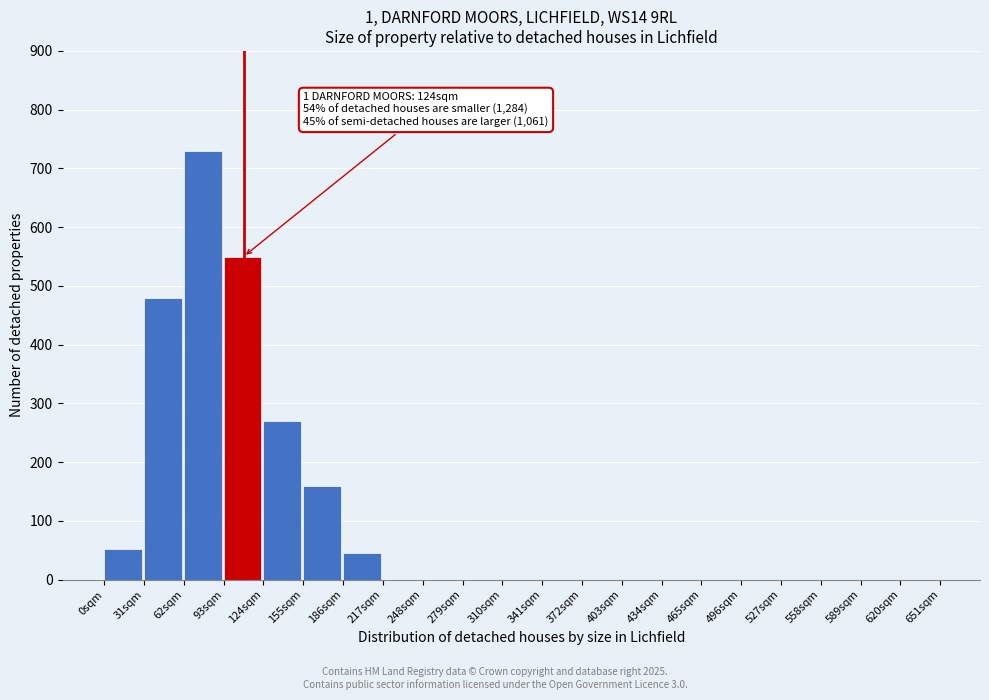

Reading left to right, extract all data points from this chart.

0sqm=52	31sqm=480	62sqm=730	93sqm=550	124sqm=270	155sqm=160	186sqm=45	217sqm=0	248sqm=0	279sqm=0	310sqm=0	341sqm=0	372sqm=0	403sqm=0	434sqm=0	465sqm=0	496sqm=0	527sqm=0	558sqm=0	589sqm=0	620sqm=0